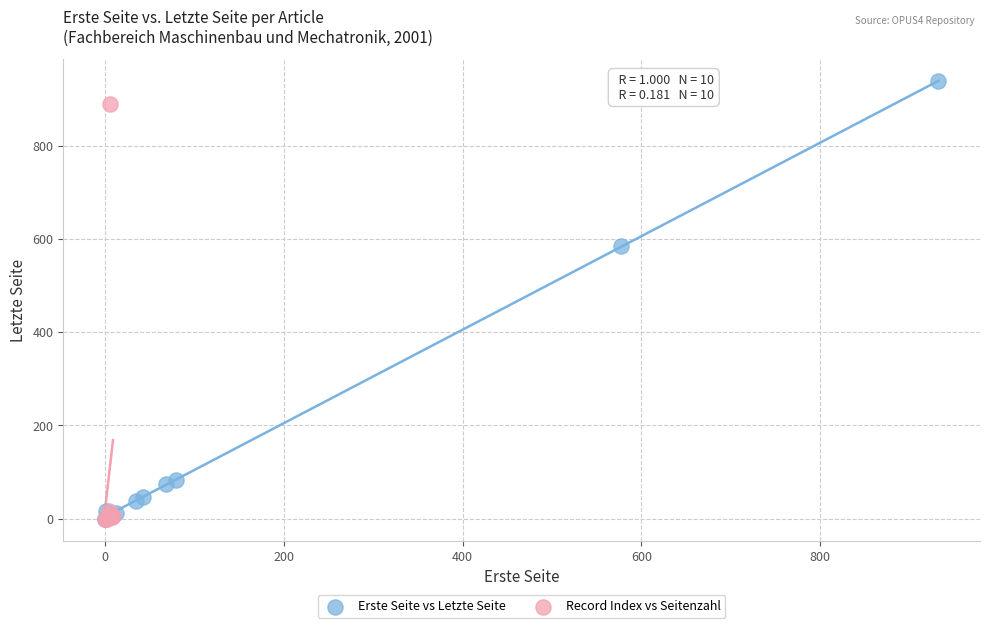

Which series contains the highest Y value?

Erste Seite vs Letzte Seite